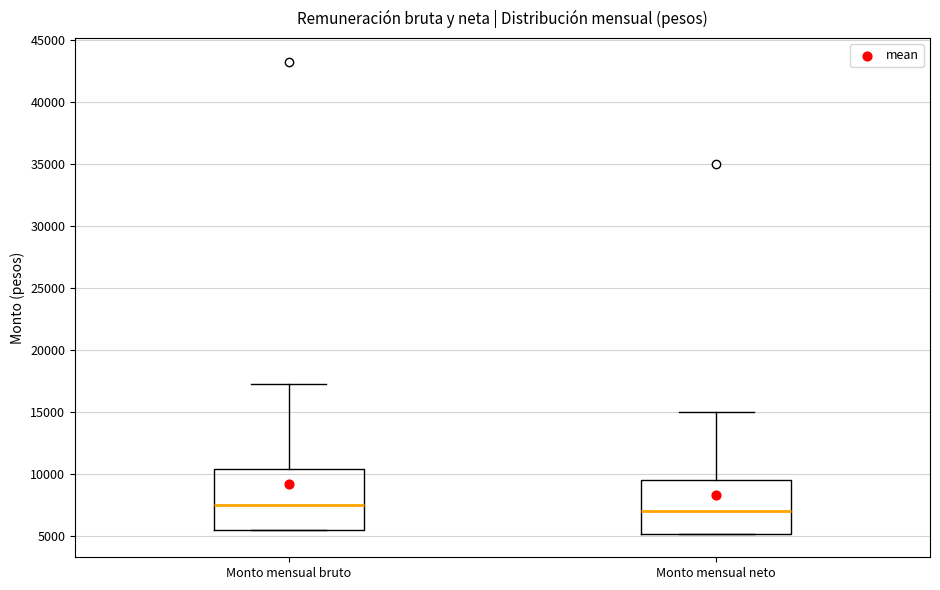

Which box has the highest median line?

Monto mensual bruto